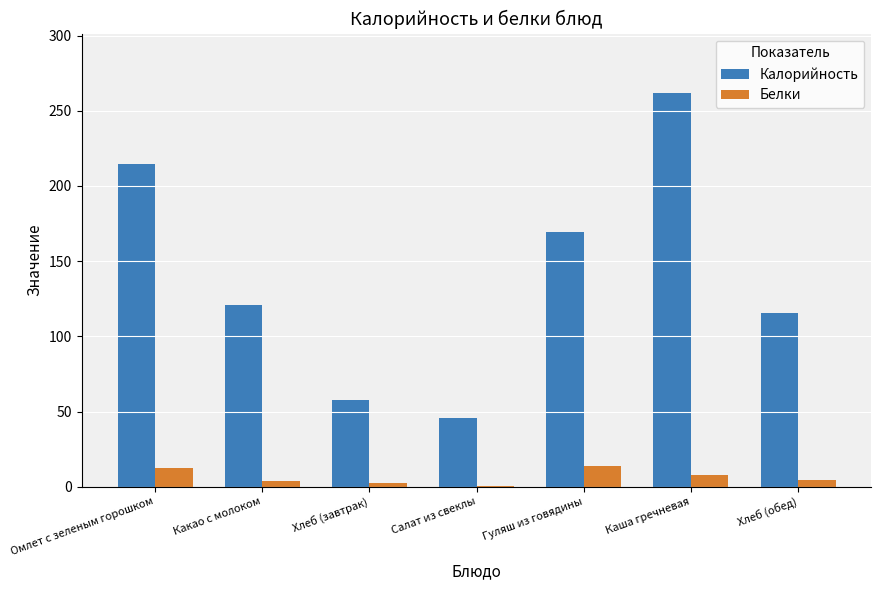

What is the sum of all Белки values?

46.1